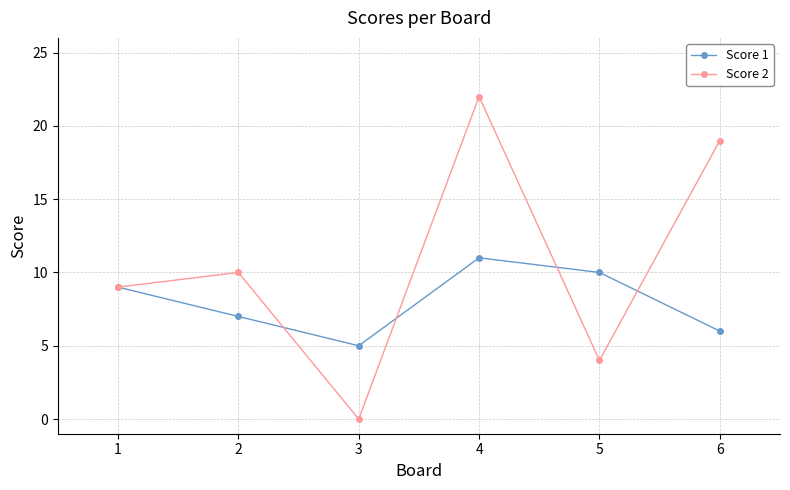

List the series in order of their overall mean, lowest first.

Score 1, Score 2